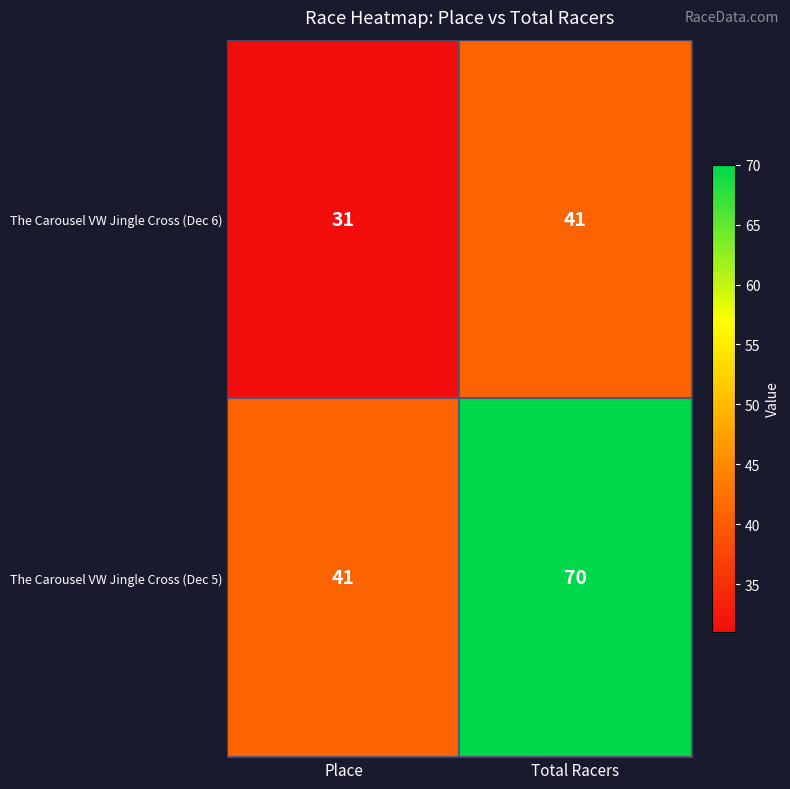

Reading left to right, transcribe all the data shown in this chart.

The Carousel VW Jingle Cross (Dec 6): Place=31	Total Racers=41
The Carousel VW Jingle Cross (Dec 5): Place=41	Total Racers=70